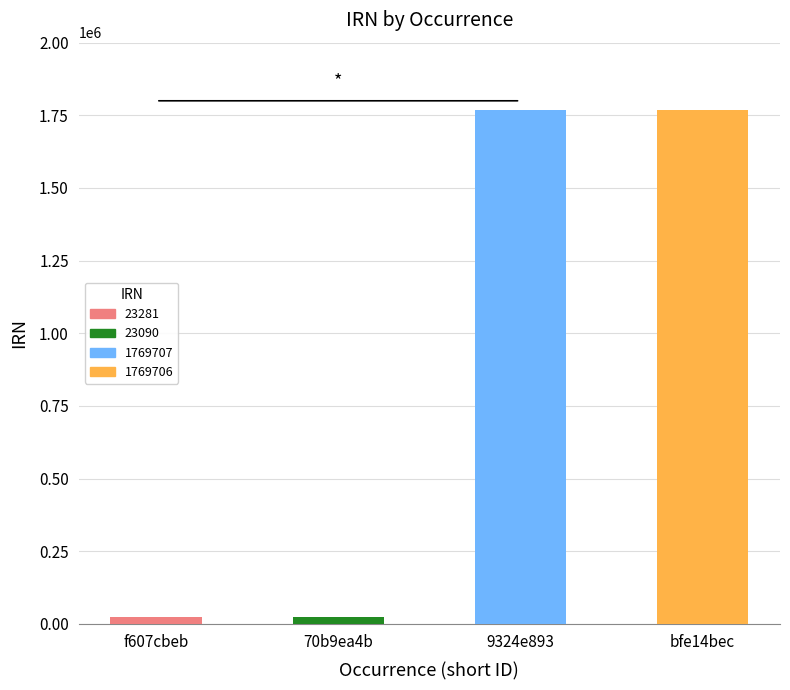

Where is the data nearest to the value 896398?

f607cbeb